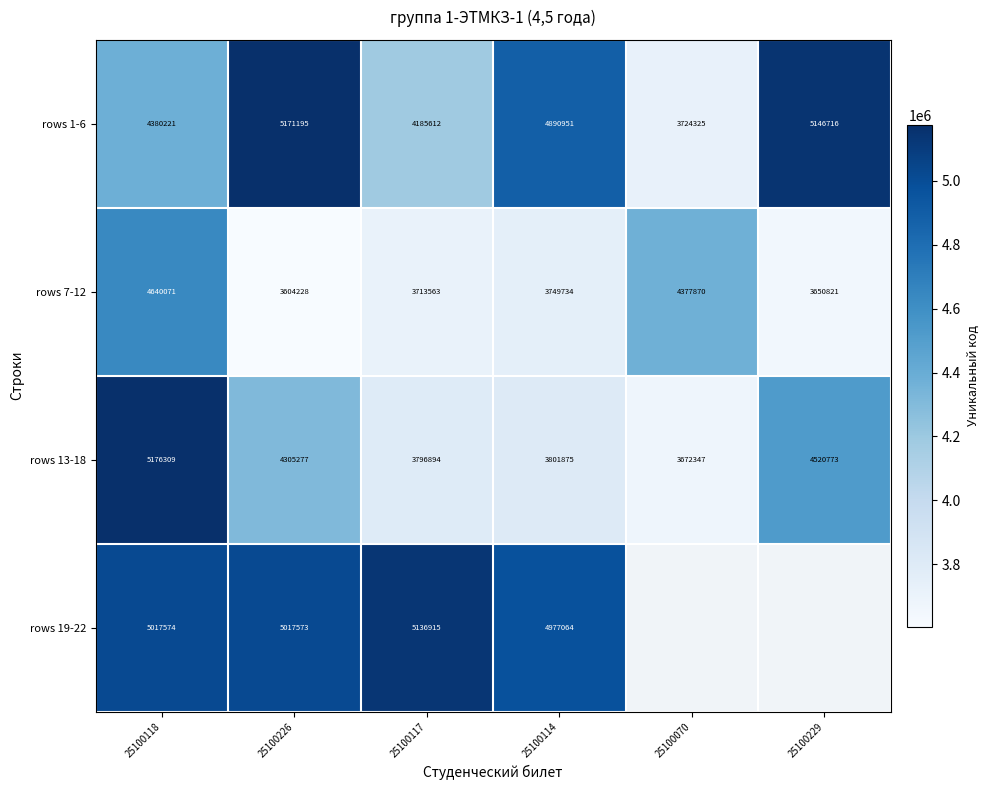

Rank the series at 25100114 from lowest to highest value.

rows 7-12, rows 13-18, rows 1-6, rows 19-22